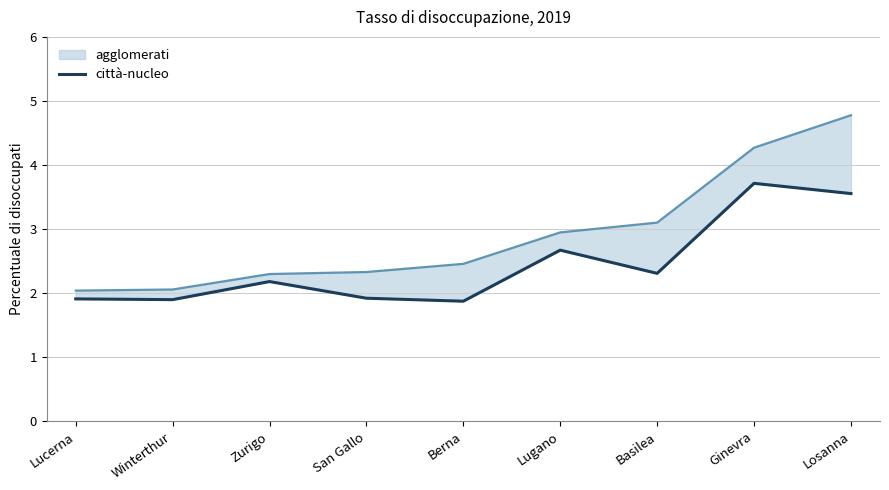

List the series in order of their overall mean, highest first.

città-nucleo (line), agglomerati